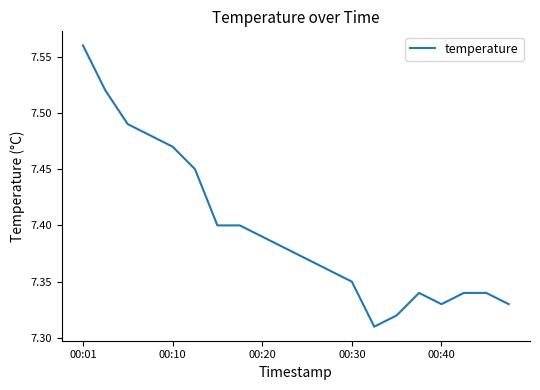

Which category has the highest value across all series?

00:01